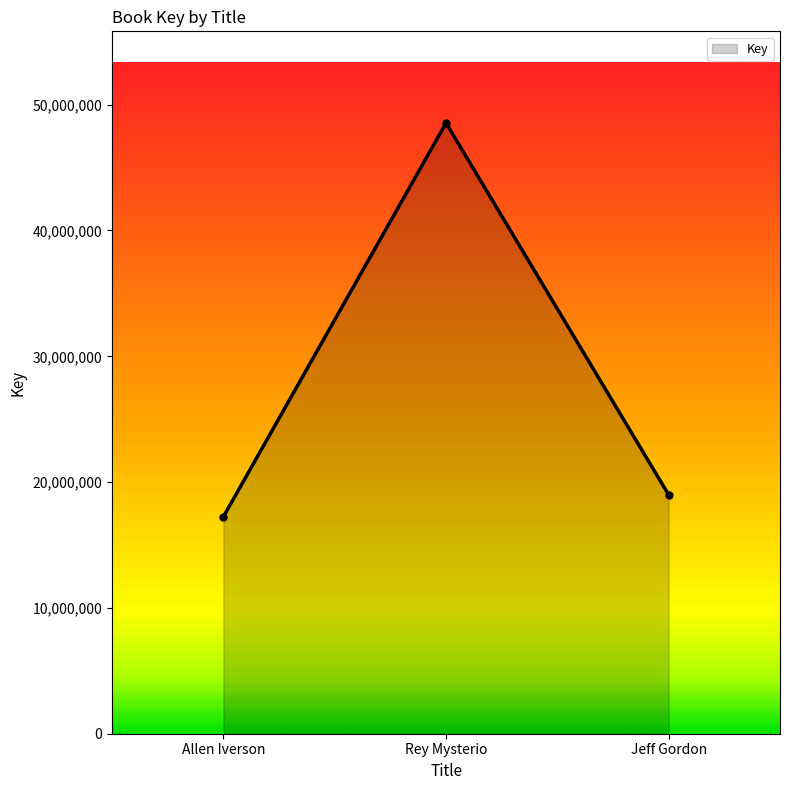

The value at Allen Iverson is 17242539. True or false?

True